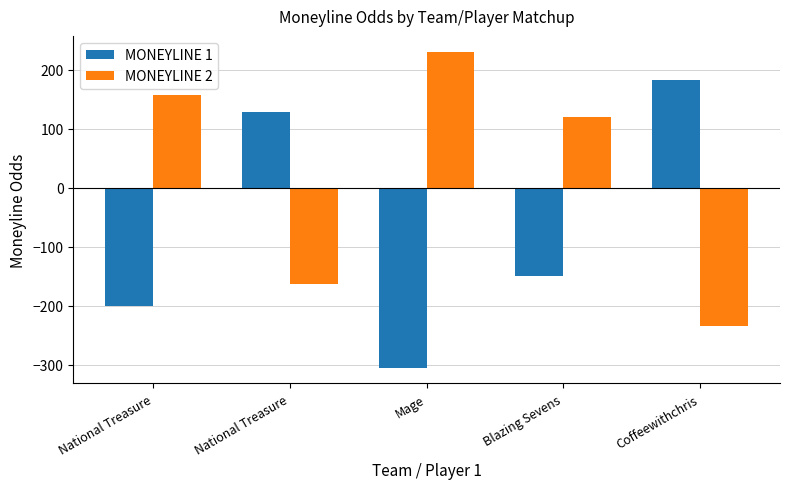

What is the difference between the maximum and minimum values in the MONEYLINE 2 series?

466